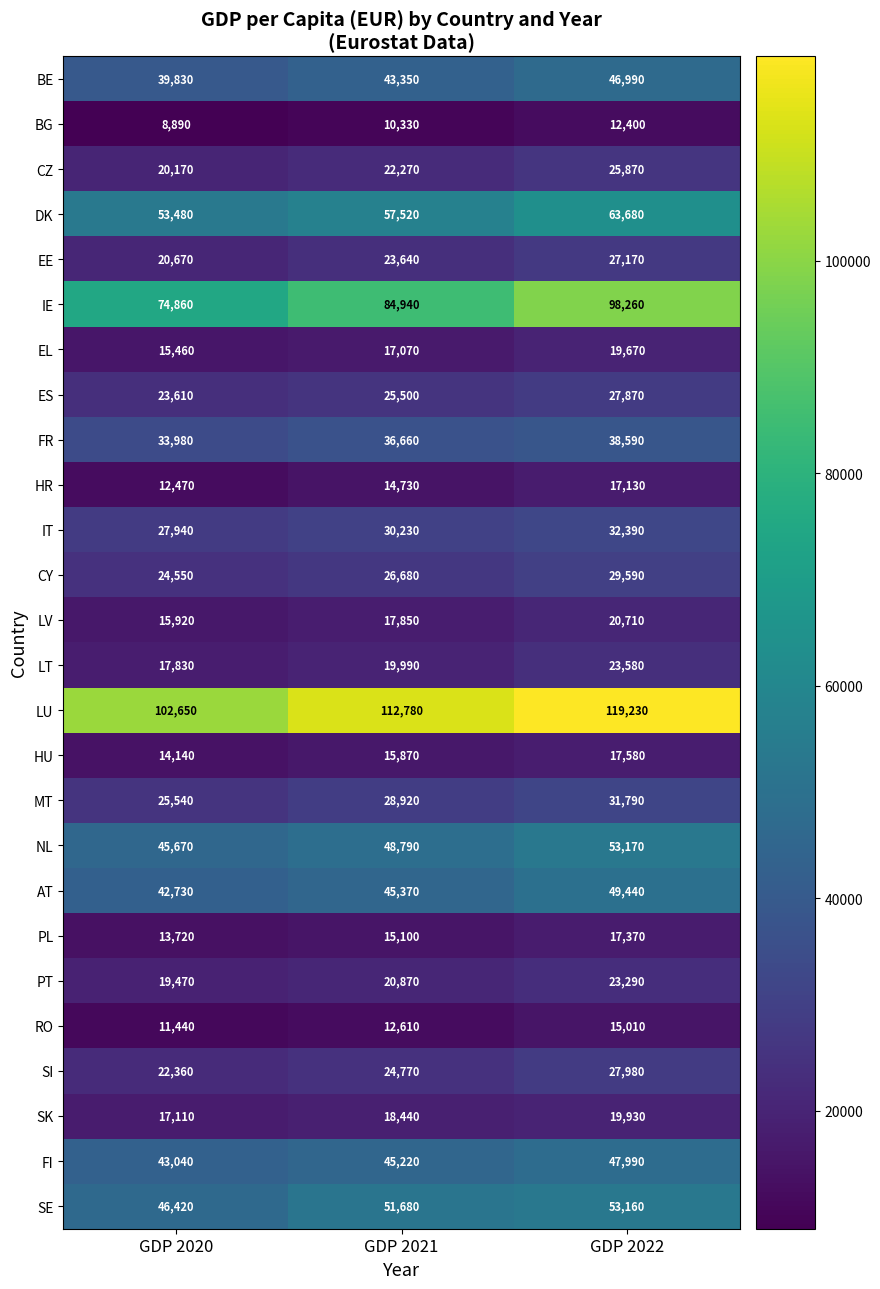

Where is LT nearest to the value 20705?

GDP 2021